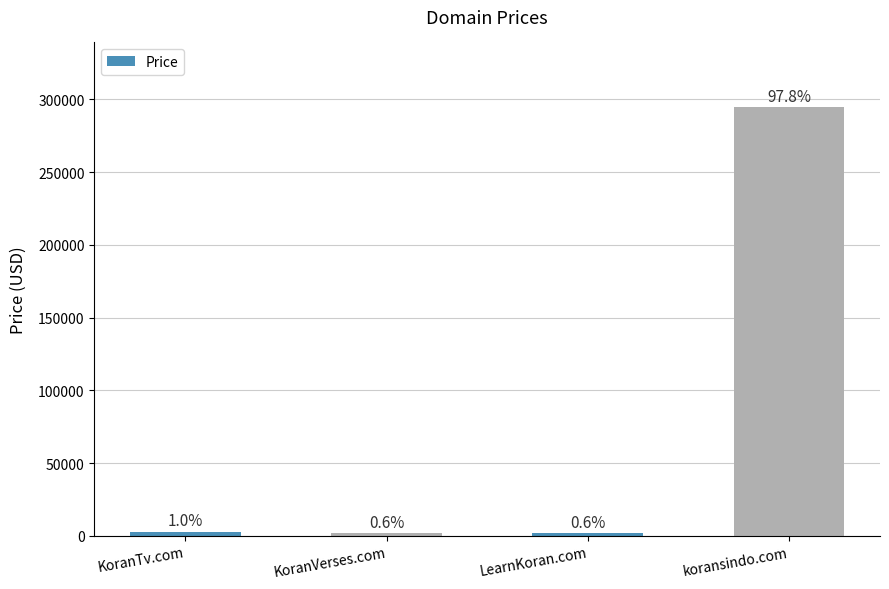

Rank the categories by value from lowest to highest.

KoranVerses.com, LearnKoran.com, KoranTv.com, koransindo.com